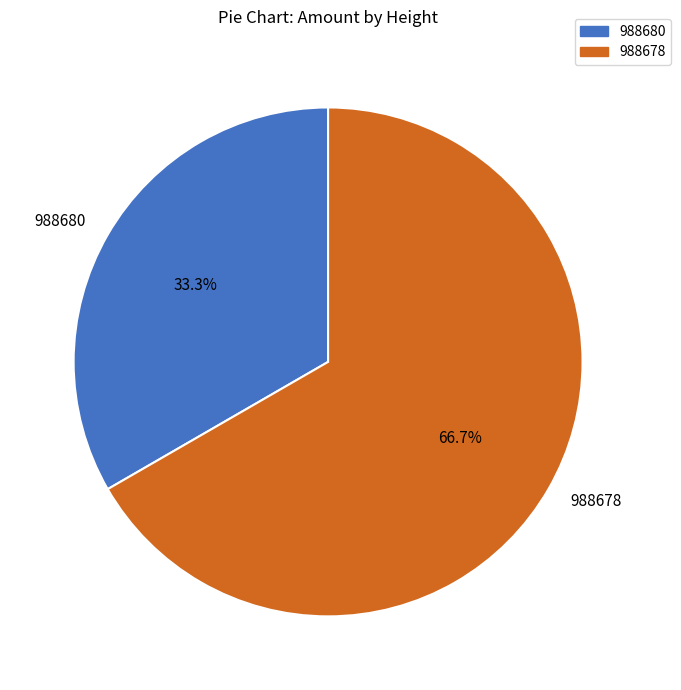

What is the total percentage of 988680 and 988678?

100.0%